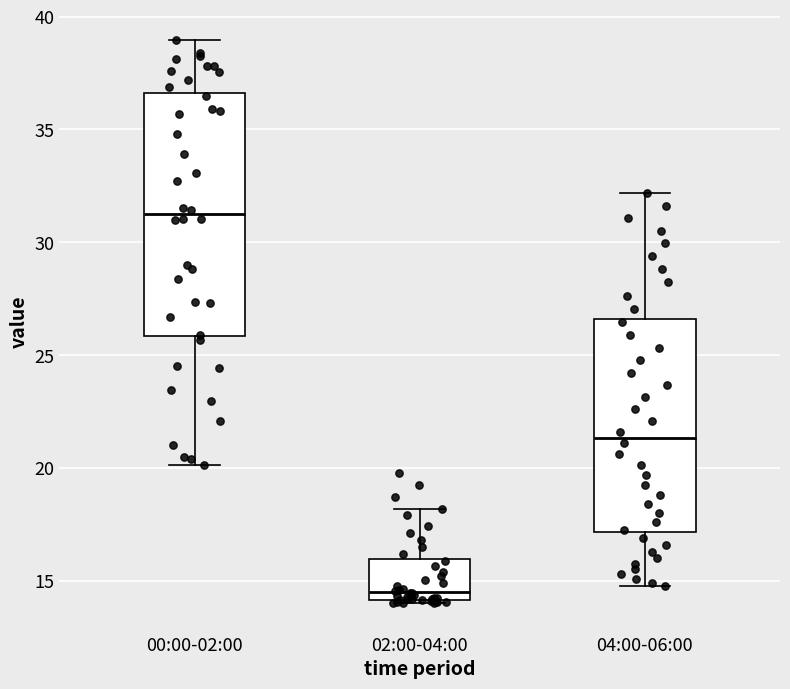

Where does the median line of the box for 00:00-02:00 sit on the y-axis? The values are not printed on the chart, so give them approximately, as read against the axis.

31.0